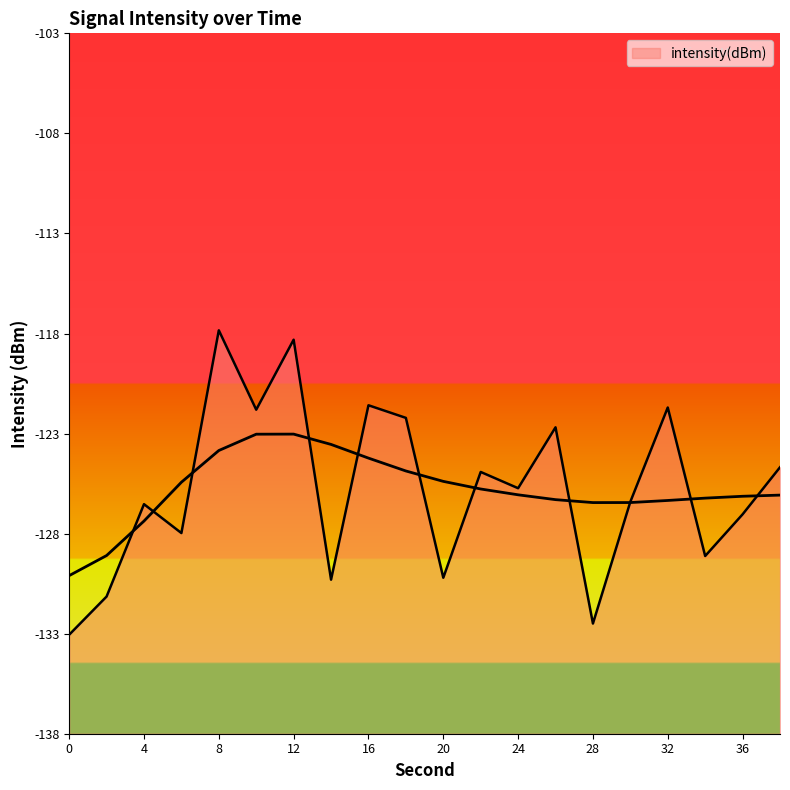

True or false: the data shows -122.0 at 10.

True